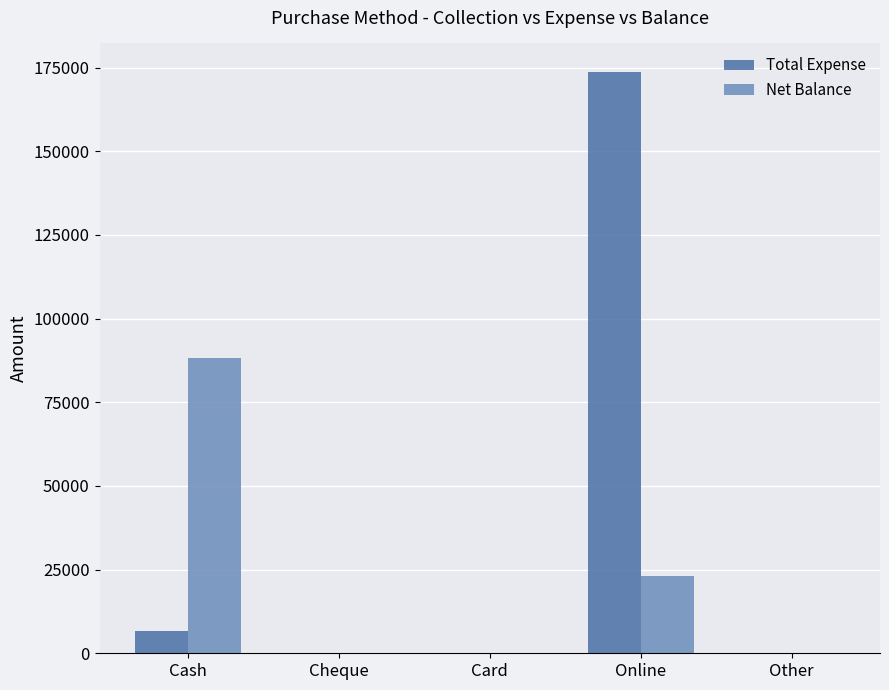

Is it true that Total Expense equals 97586 at Card?

False